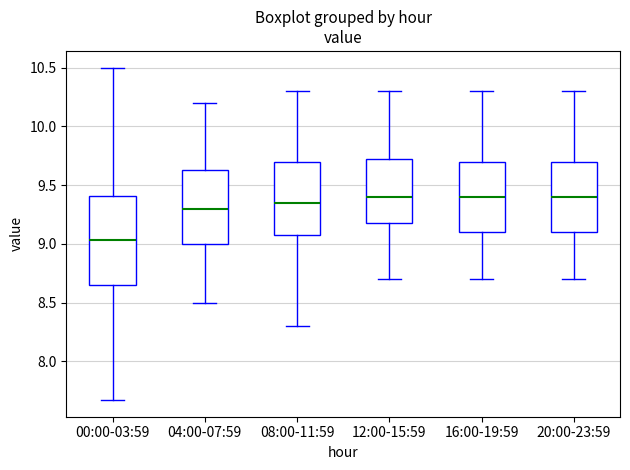

Reading left to right, transcribe this box plot: for each box, give where its median line is, the range the box spans, and where its two whiskers end, as read against the y-axis. The values are not printed on the chart, so give them approximately, as read against the axis.

00:00-03:59: median 9.05, box 8.65 to 9.40, whiskers 7.65 to 10.50
04:00-07:59: median 9.30, box 9.00 to 9.65, whiskers 8.50 to 10.20
08:00-11:59: median 9.35, box 9.10 to 9.70, whiskers 8.30 to 10.30
12:00-15:59: median 9.40, box 9.20 to 9.75, whiskers 8.70 to 10.30
16:00-19:59: median 9.40, box 9.10 to 9.70, whiskers 8.70 to 10.30
20:00-23:59: median 9.40, box 9.10 to 9.70, whiskers 8.70 to 10.30